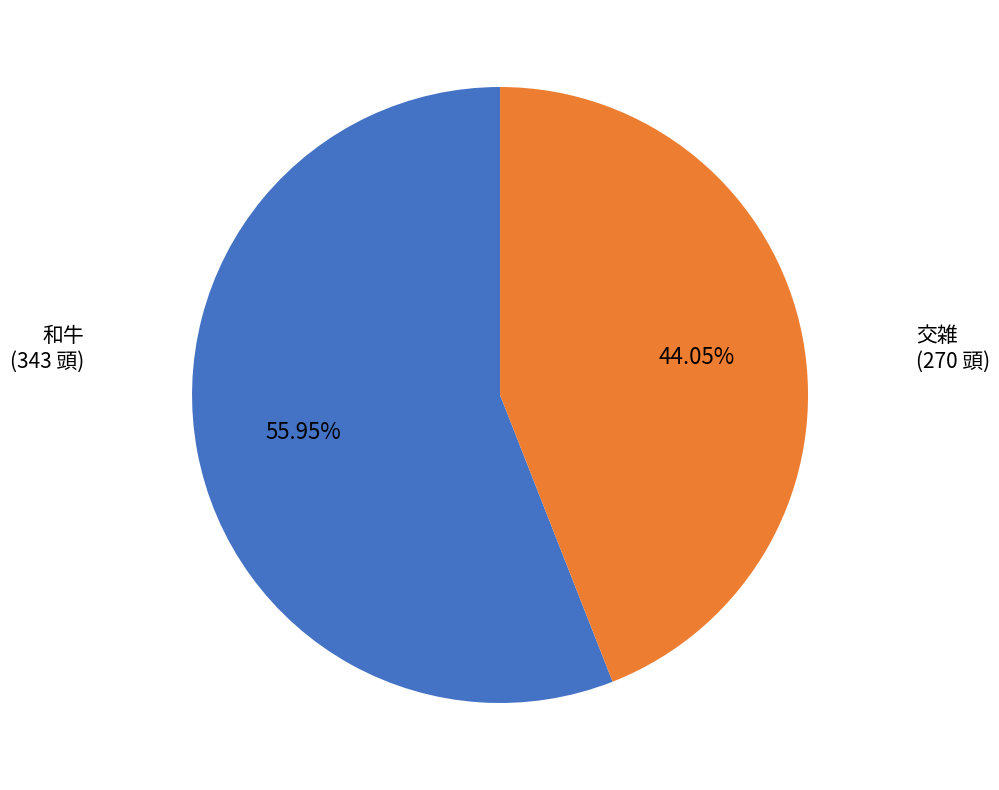

Is there any slice that represents more than half of the pie?

Yes